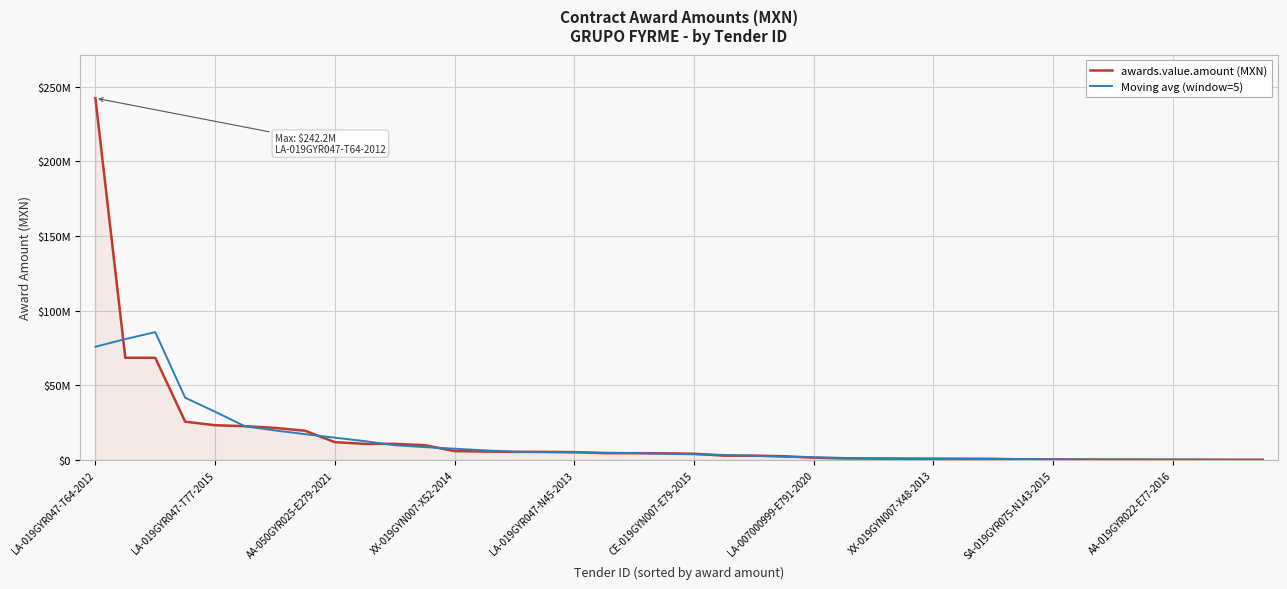

What are all the series names shown in the legend?

awards.value.amount (MXN), Moving avg (window=5)